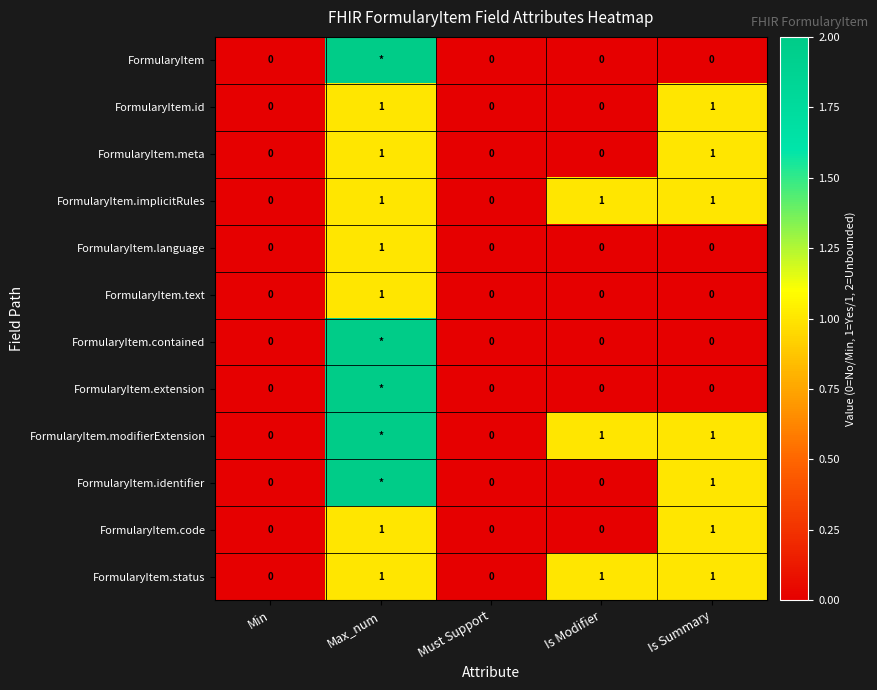

What is the total value across all series at Is Modifier?

3